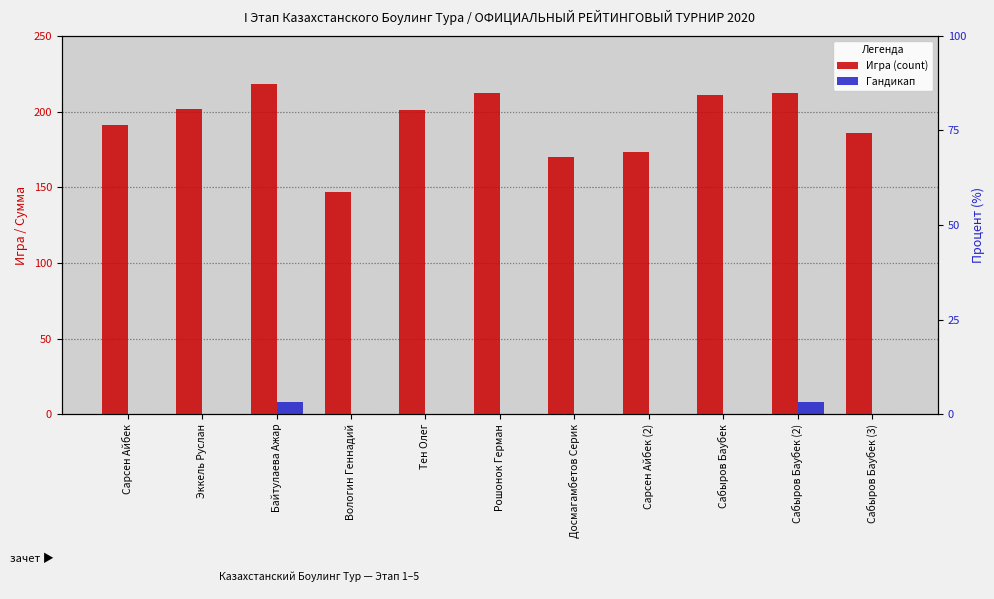

At which category does the chart reach its minimum across all series?

Сарсен Айбек